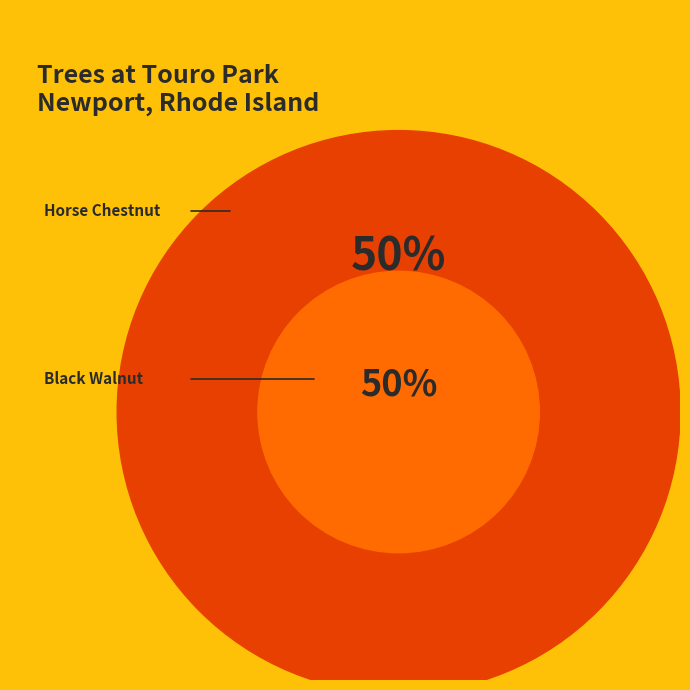

What is the total percentage of Horse Chestnut and Black Walnut?

100.0%